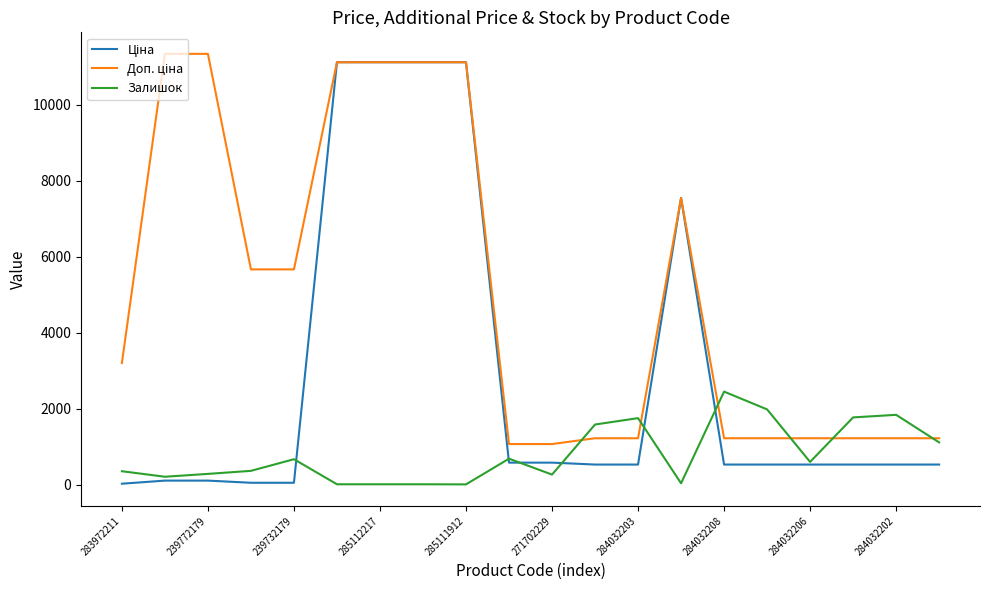

What is the greatest value displayed?

11334.0